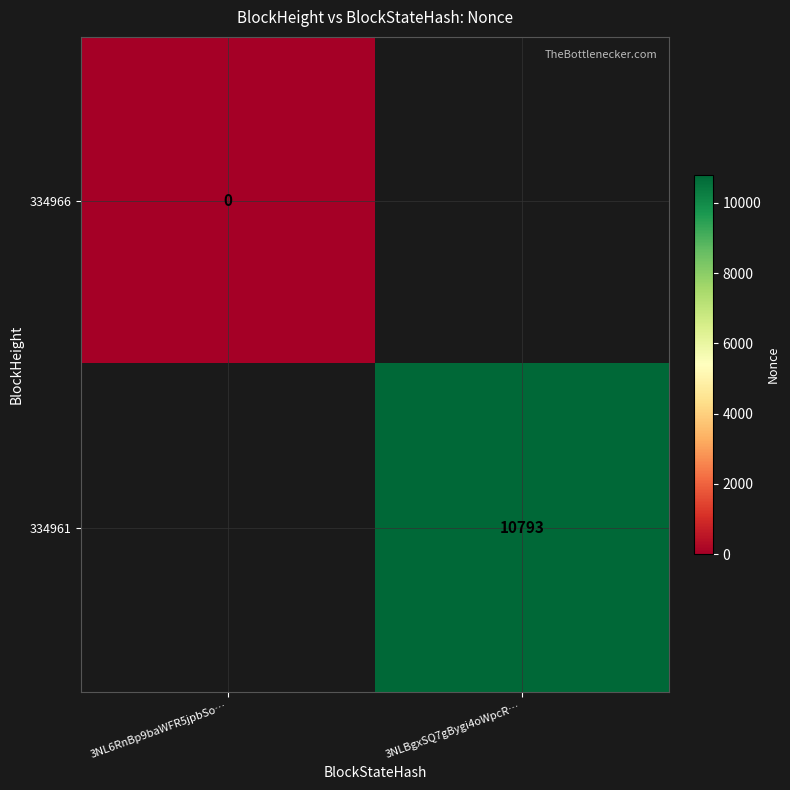

How many series are shown in this chart?

2